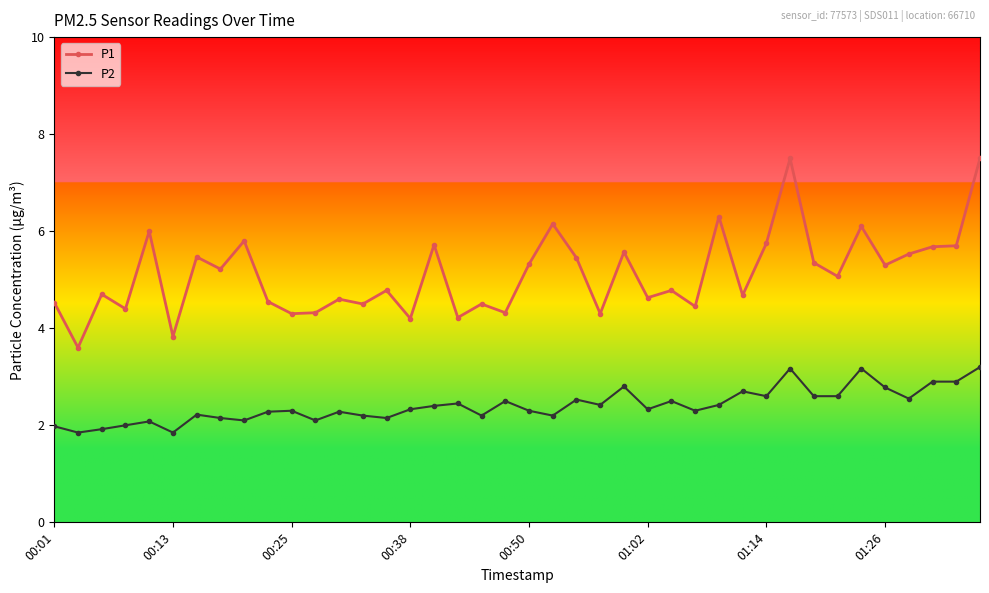

What is the value of the P2 point at the 25th from the left?

2.8